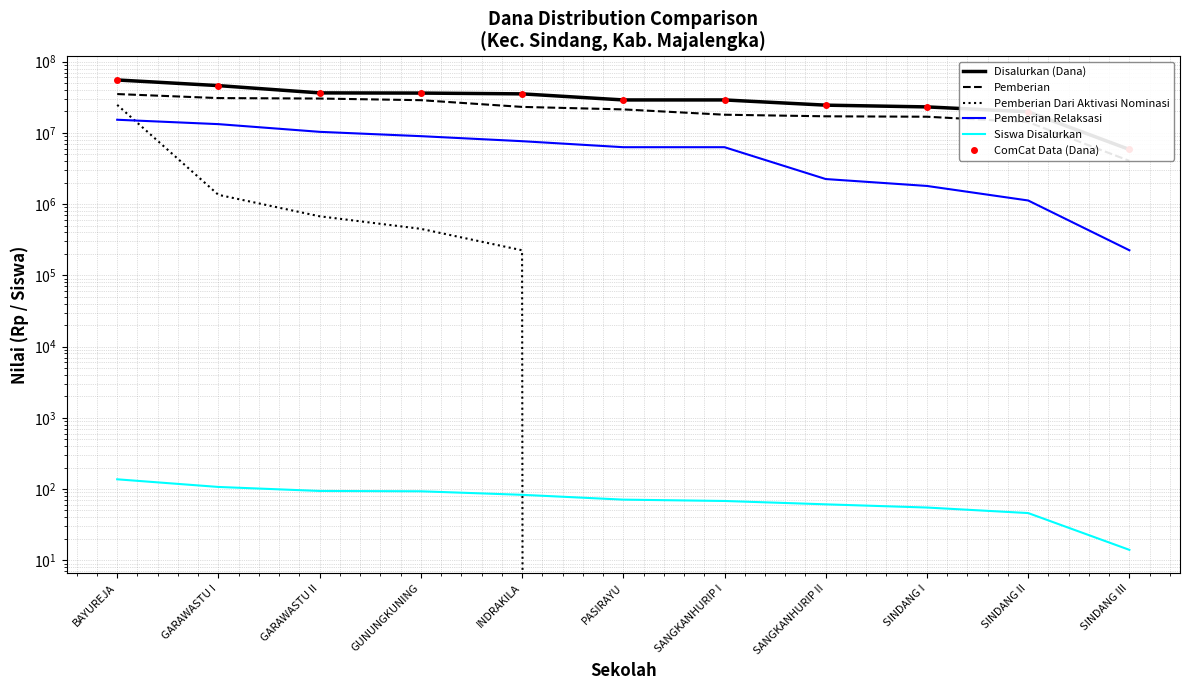

True or false: Disalurkan (Dana) has more than 0 points higher than both neighbors.

False